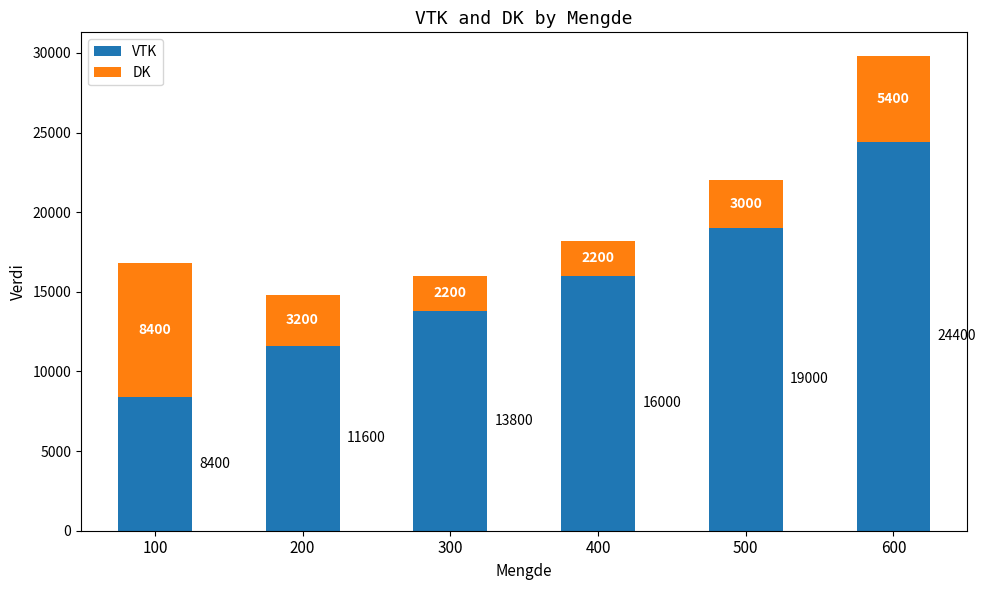

Reading left to right, transcribe the values for VTK.

8400	11600	13800	16000	19000	24400